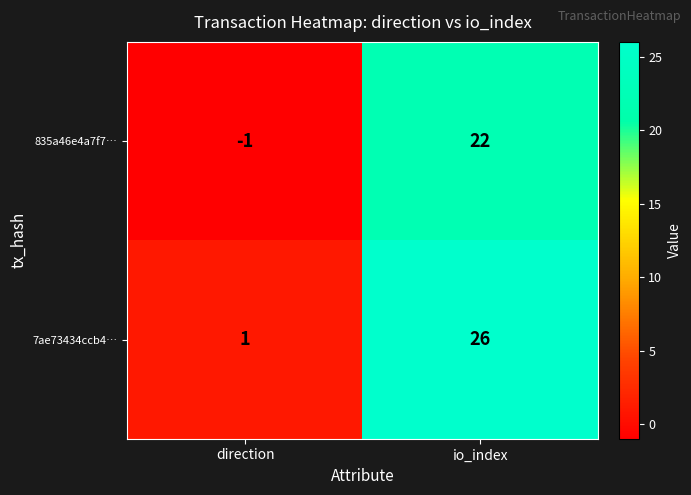

Reading right to left, list all the values displayed in this chart.

835a46e4a7f7…: 22	-1
7ae73434ccb4…: 26	1